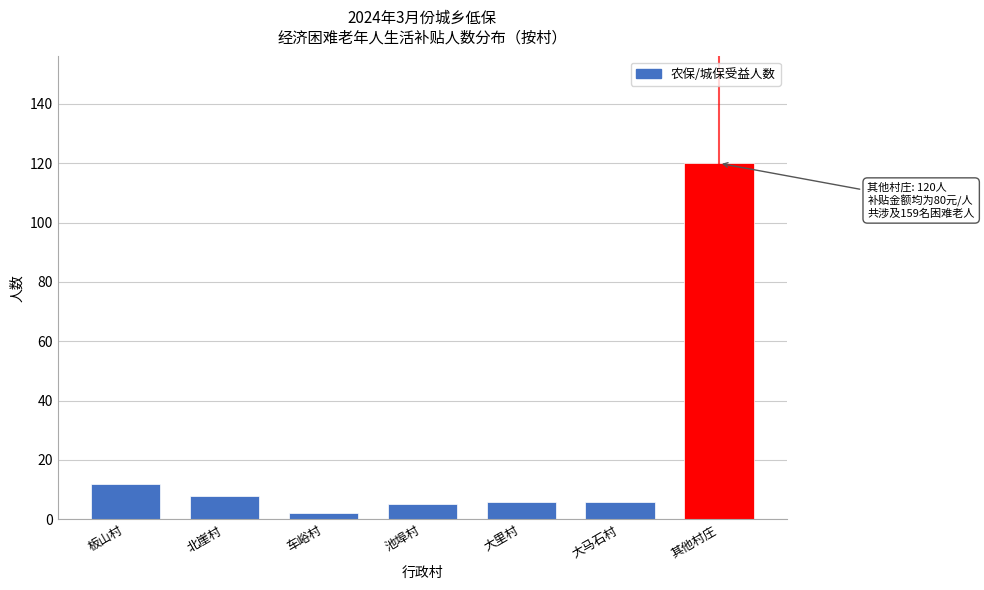

Reading left to right, what are all the values shown in this chart?

板山村=12	北崖村=8	车峪村=2	池埠村=5	大里村=6	大马石村=6	其他村庄=120